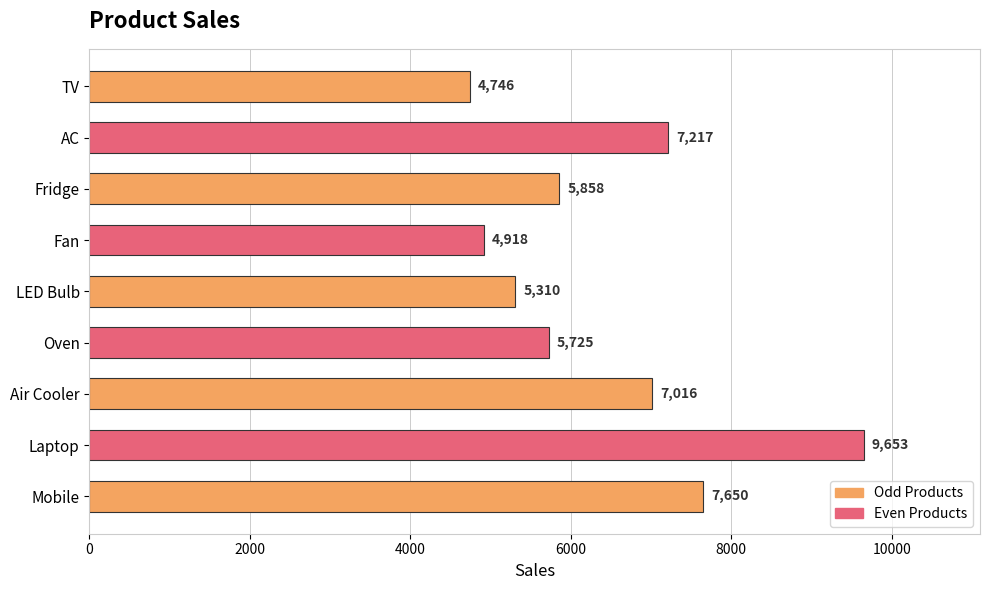

List the labels in order of value, smallest first.

TV, Fan, LED Bulb, Oven, Fridge, Air Cooler, AC, Mobile, Laptop